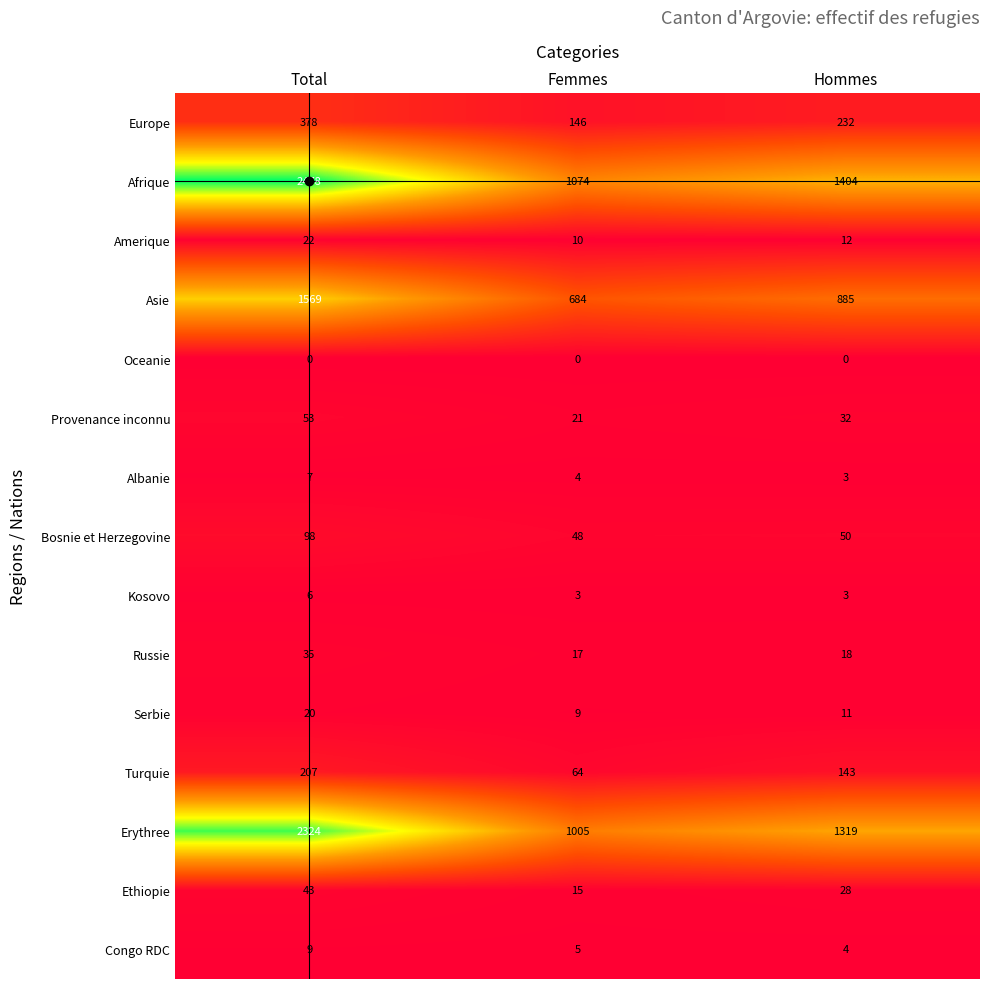

What is the difference between the maximum and second lowest values in the Congo RDC series?

4